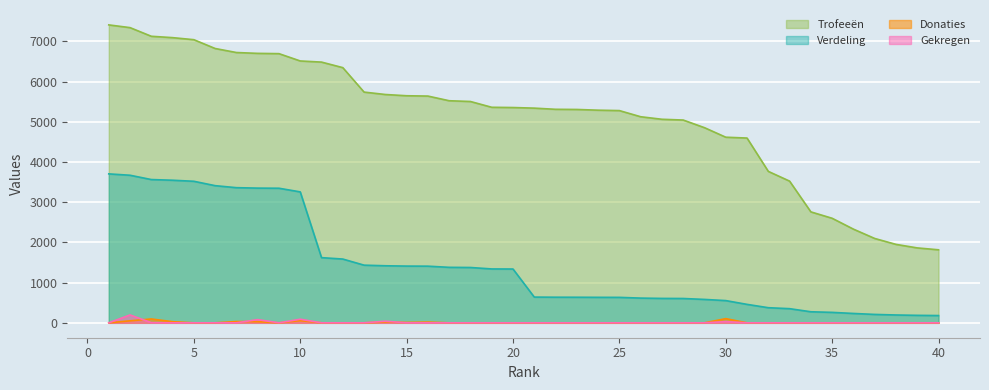

How many values in the Trofeeën series are below 5354?

20